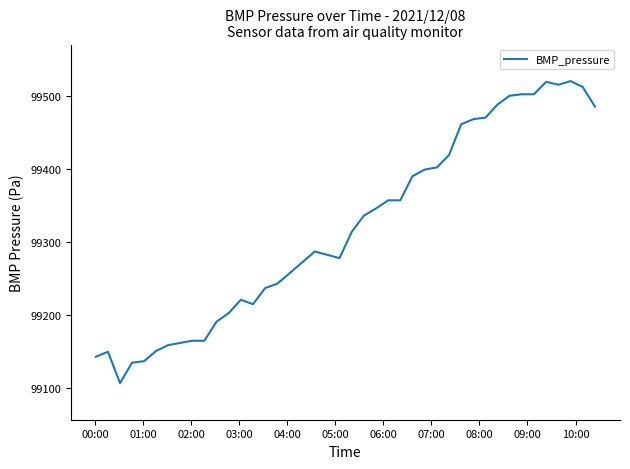

What is the maximum value shown in the chart?

99520